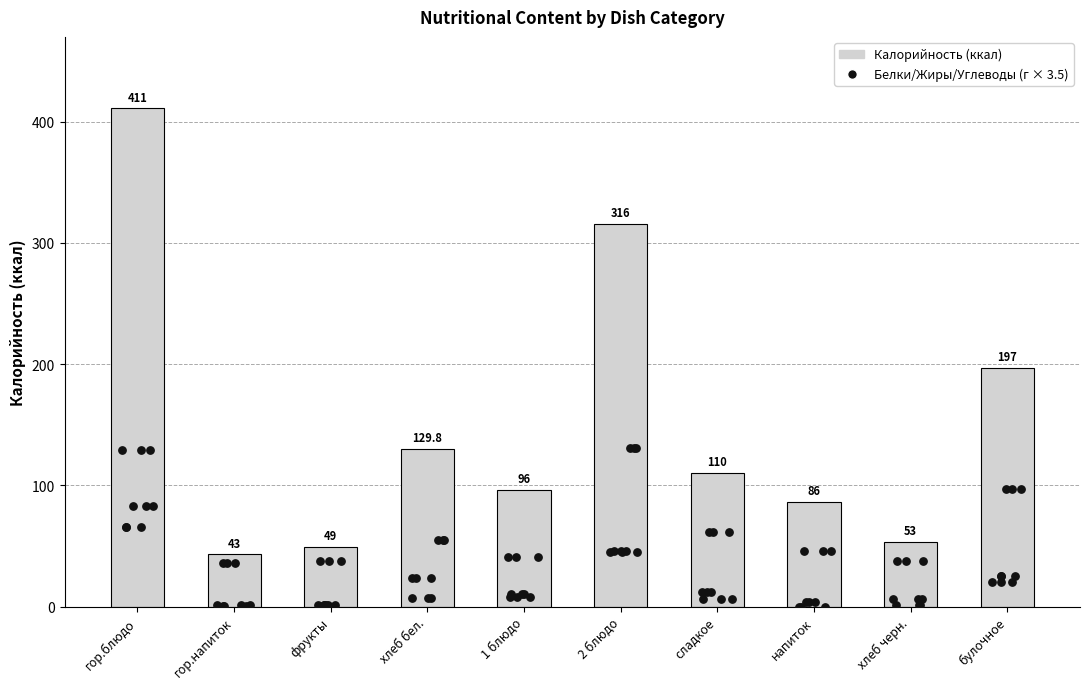

Which series has the widest spread of Y values?

Калорийность